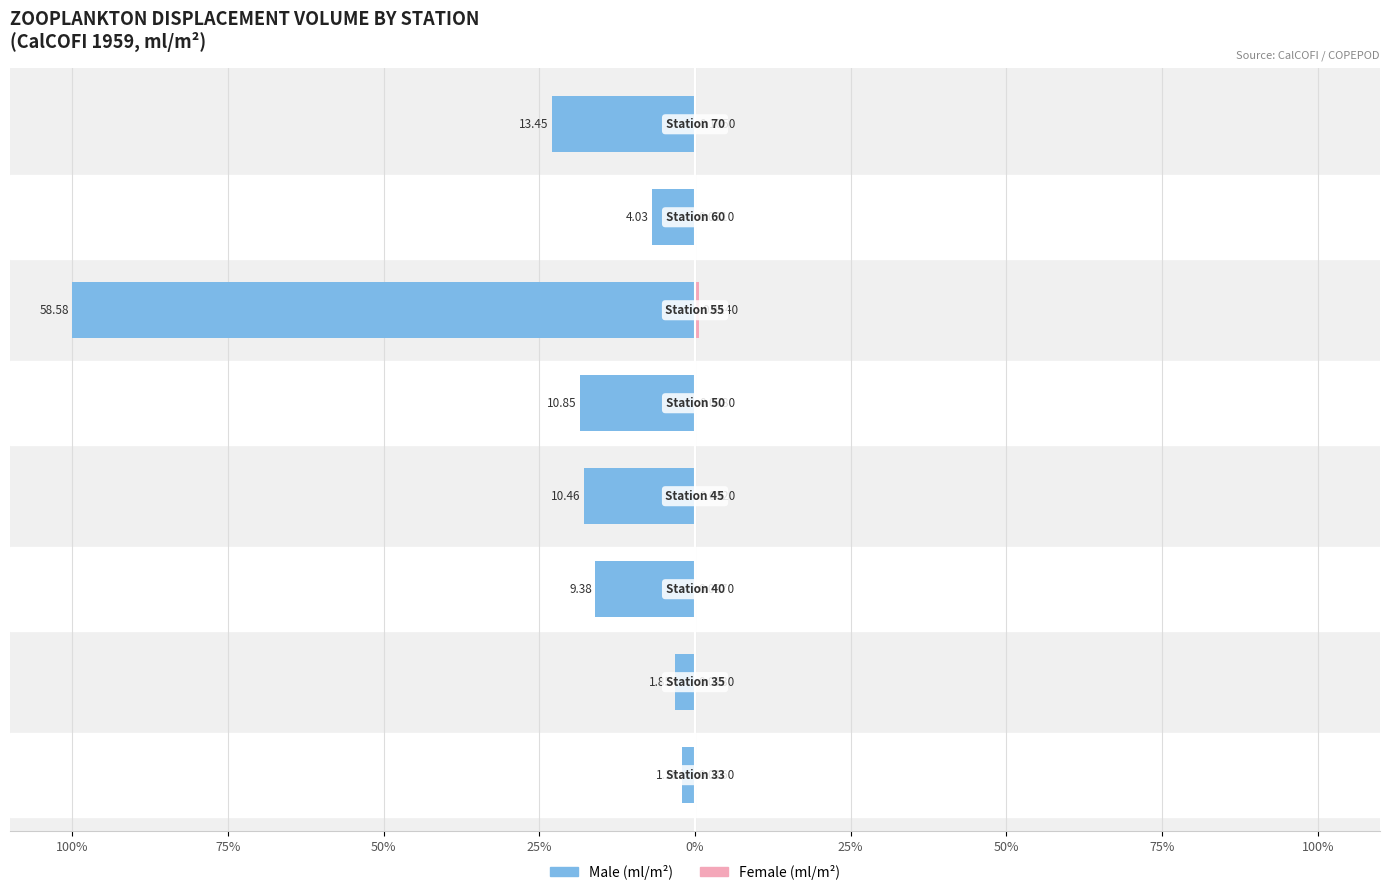

What is the difference between the highest and lowest values at 100%?

2.1